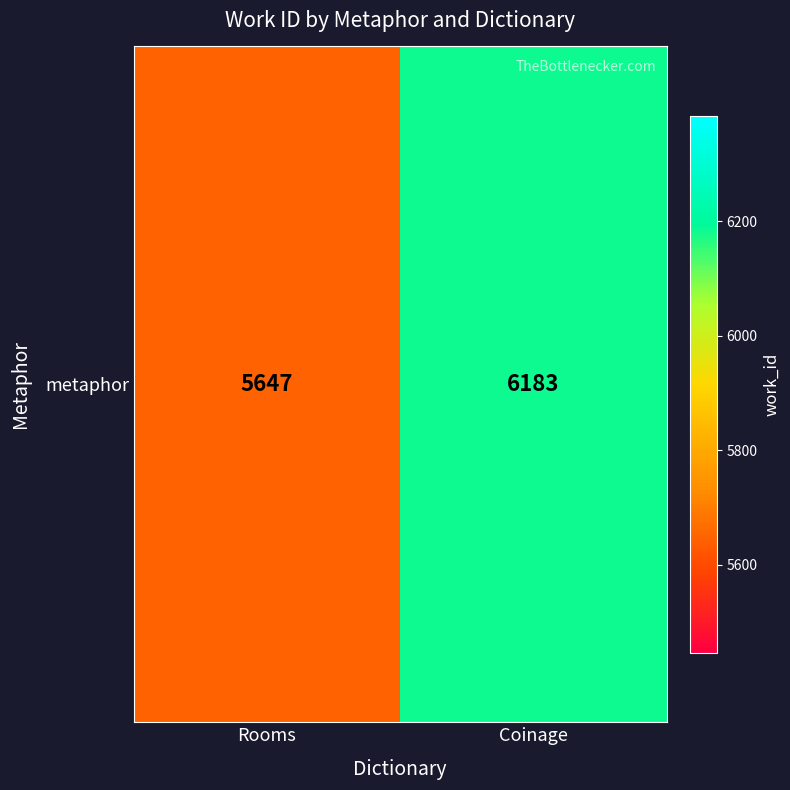

Approximately how many times larger is the value at Rooms compared to Coinage?

0.9